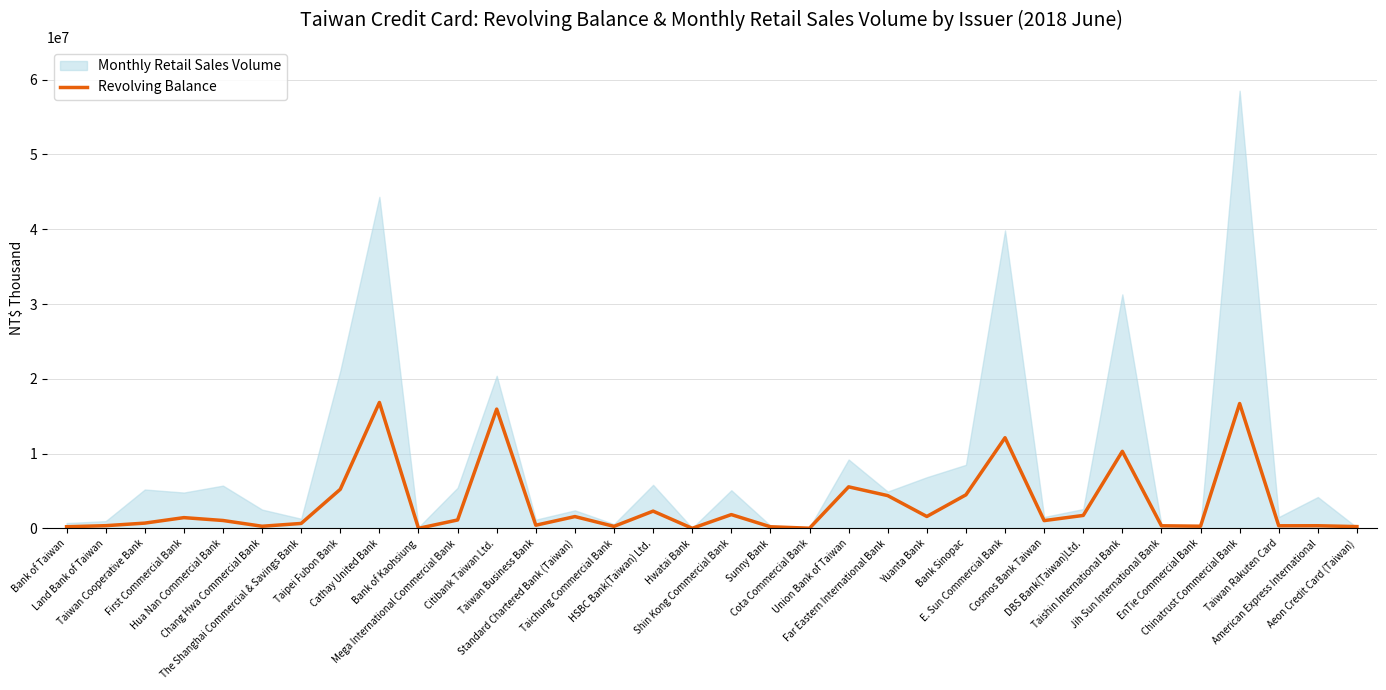

What is the label of the 28th point from the right?

The Shanghai Commercial & Savings Bank